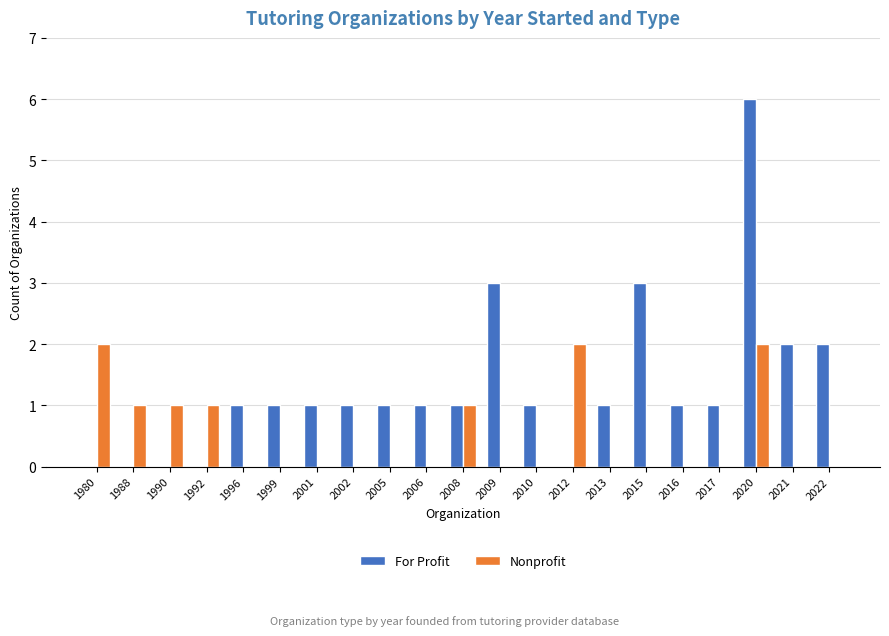

Reading right to left, what are all the values shown in this chart?

For Profit: 2	2	6	1	1	3	1	0	1	3	1	1	1	1	1	1	1	0	0	0	0
Nonprofit: 0	0	2	0	0	0	0	2	0	0	1	0	0	0	0	0	0	1	1	1	2